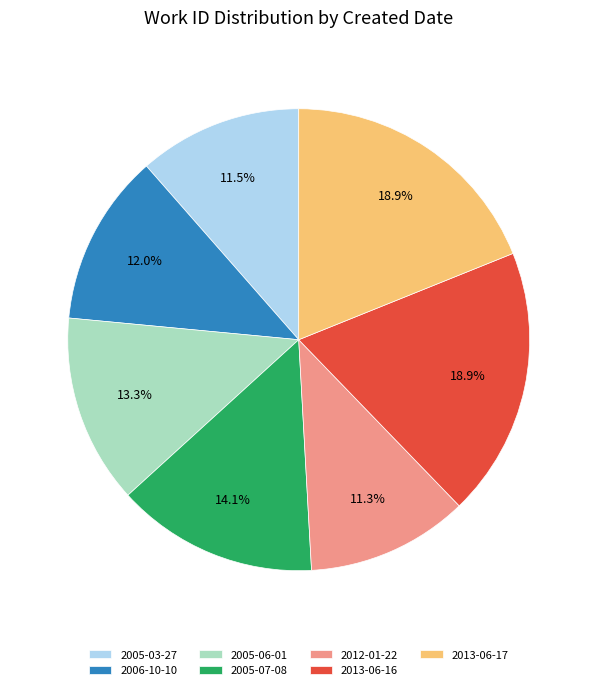

What percentage do 2005-03-27 and 2012-01-22 together represent?

22.8%